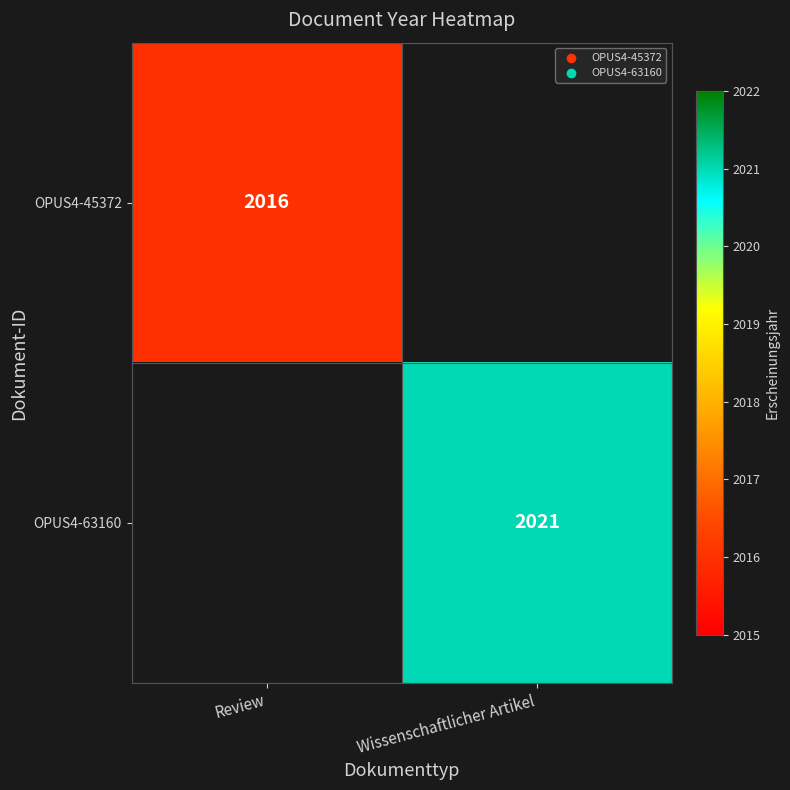

At which category does the chart reach its minimum across all series?

Review